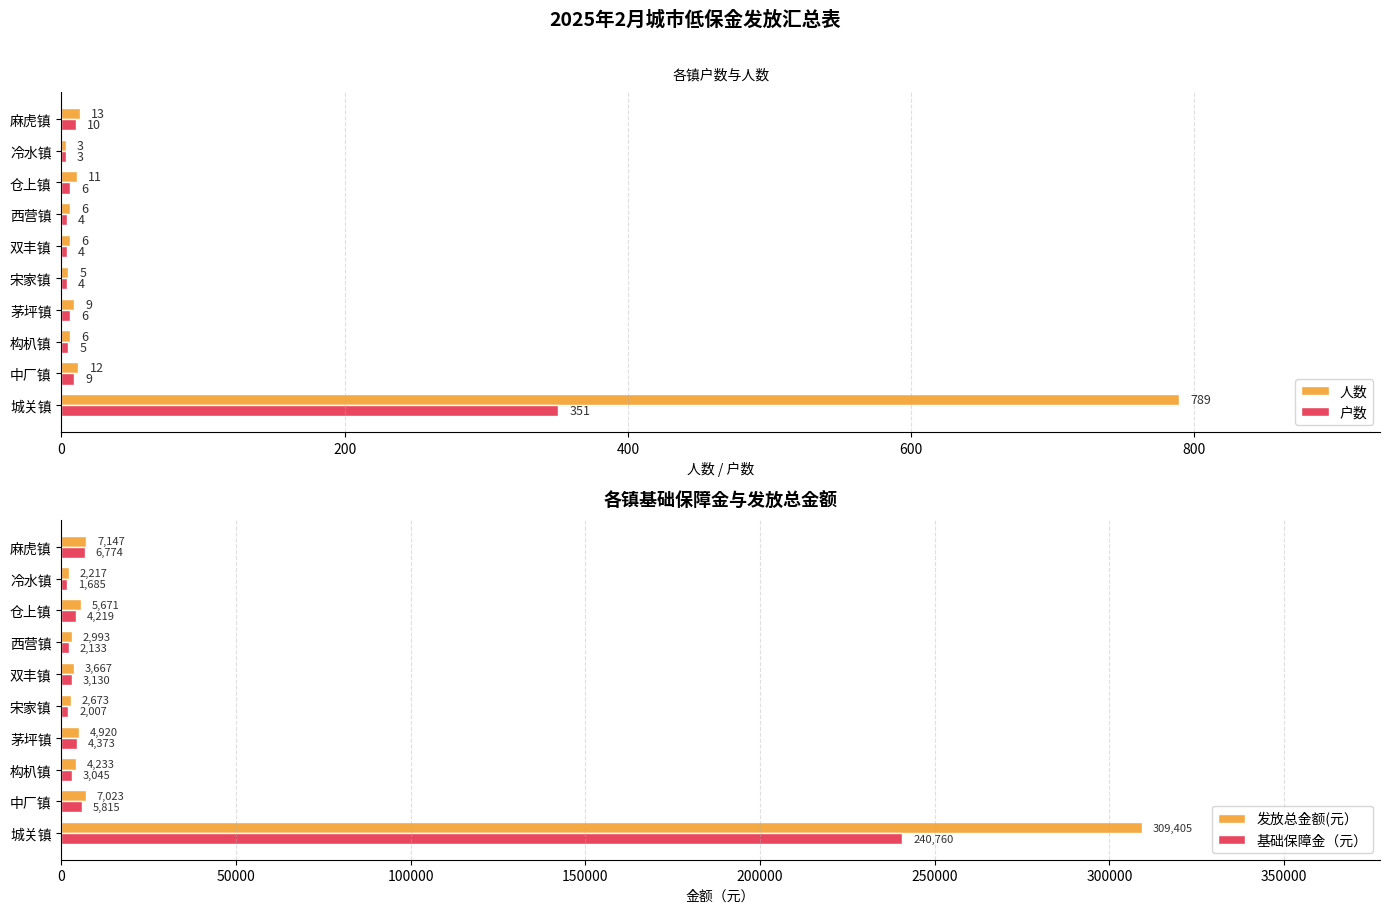

The 户数 series shows 1 at 1000. True or false?

False